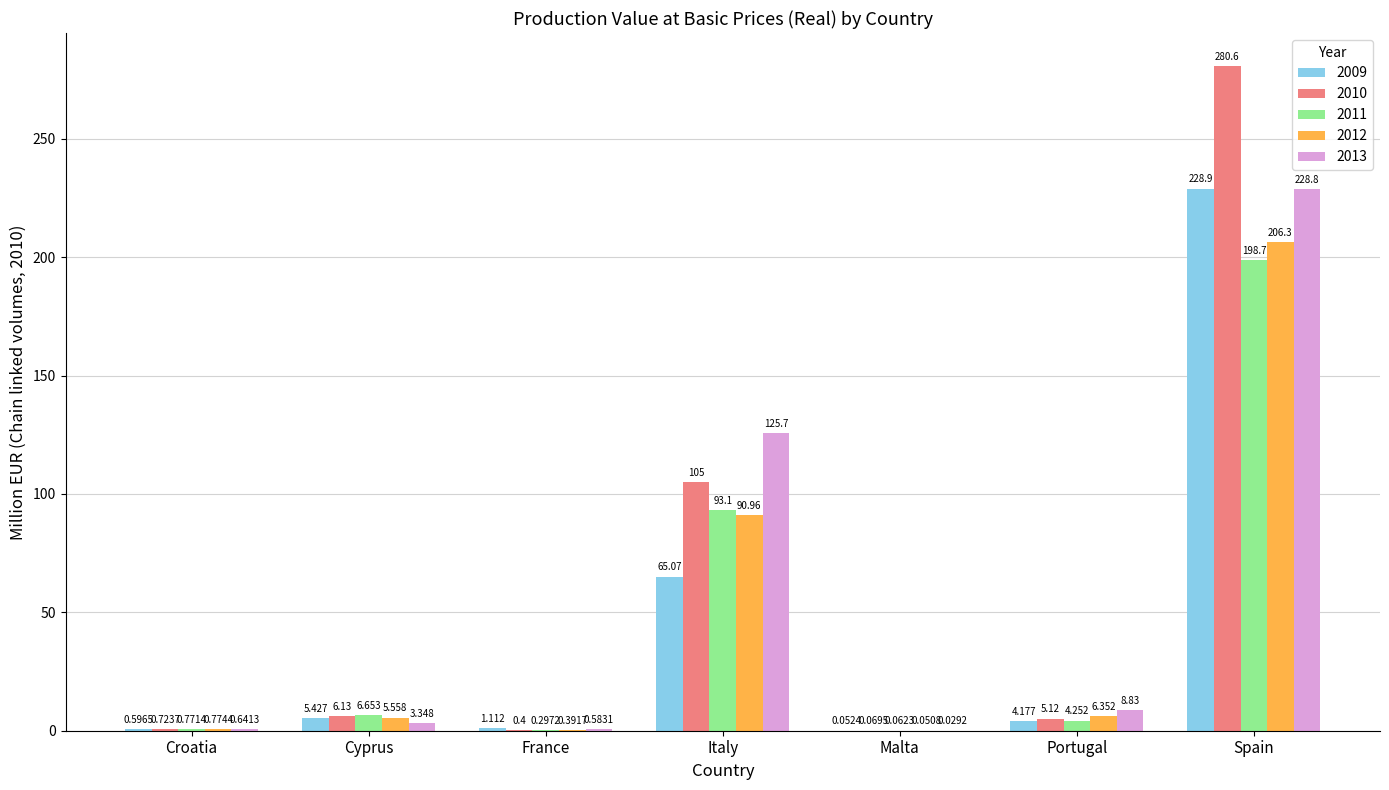

Which series changed the most between France and Italy?

2013